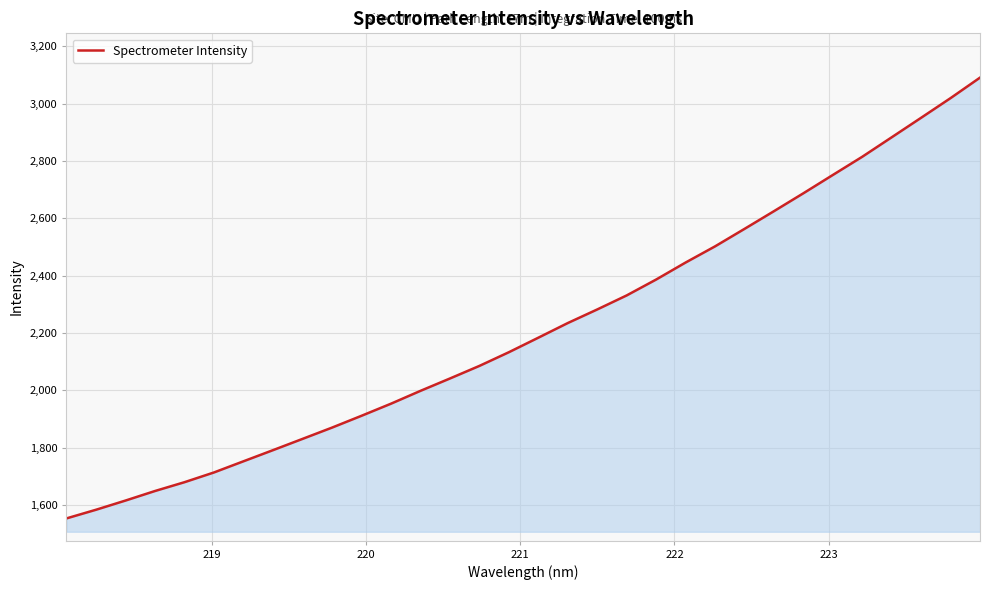

What is the difference between the maximum and minimum values?

1537.9